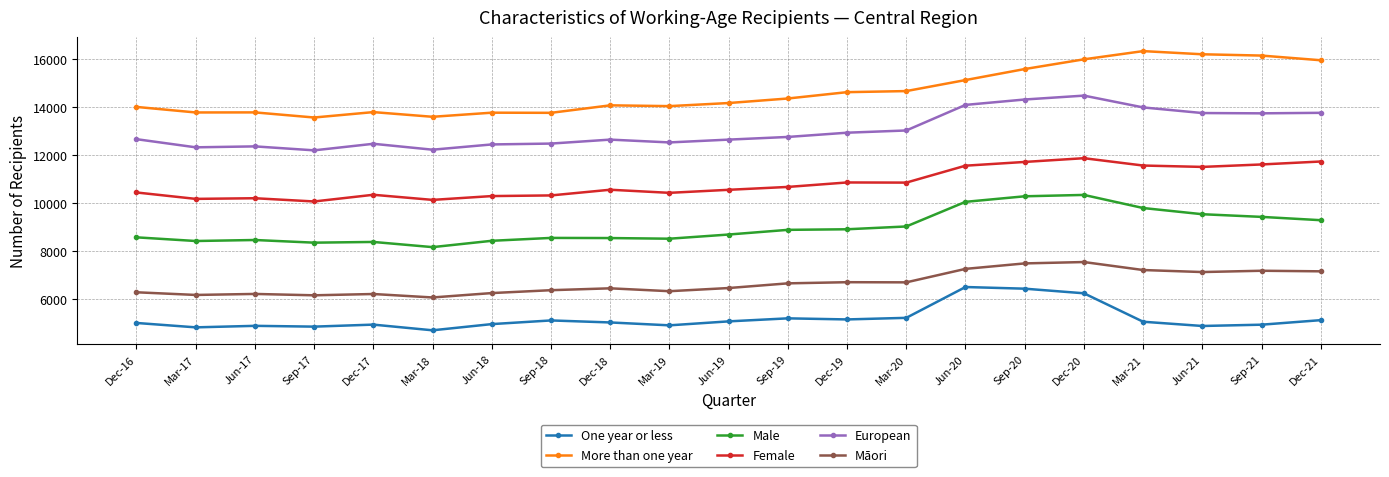

How many lines are shown in the chart?

6